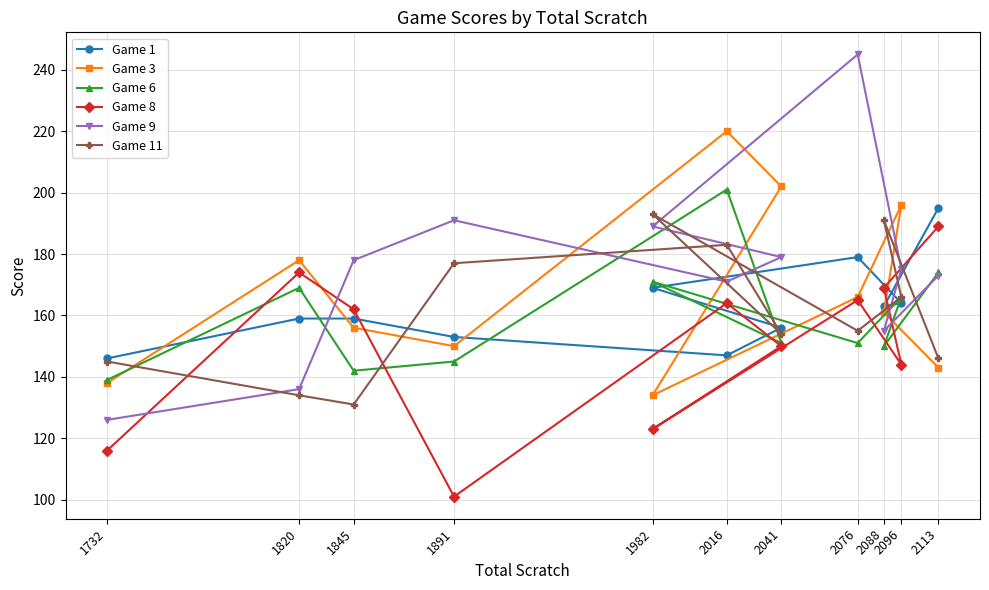

Between 2096 and 1732, which is larger?

2096